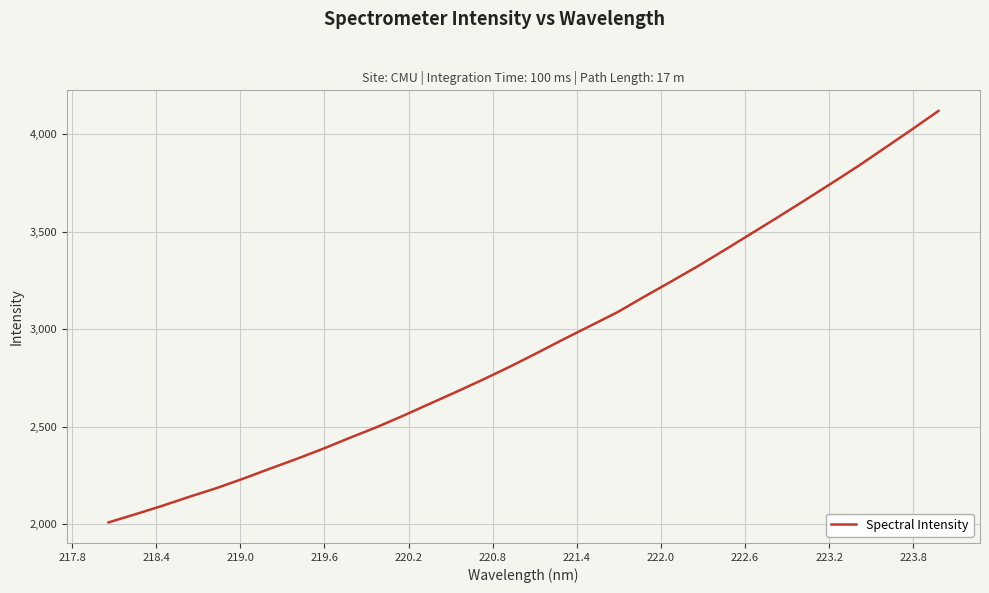

What is the smallest value displayed?

2008.2